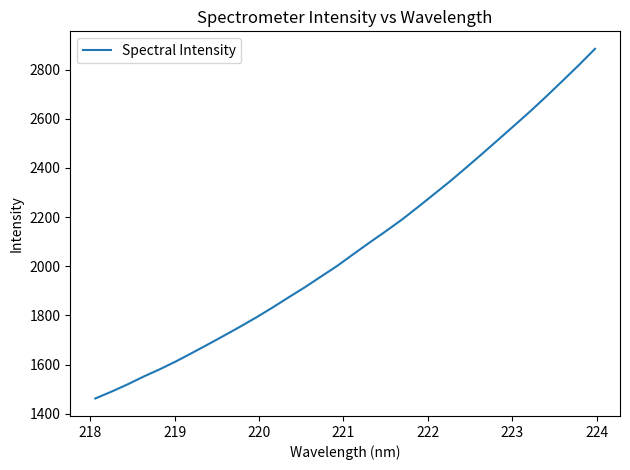

What is the difference between the maximum and minimum values?

1421.9